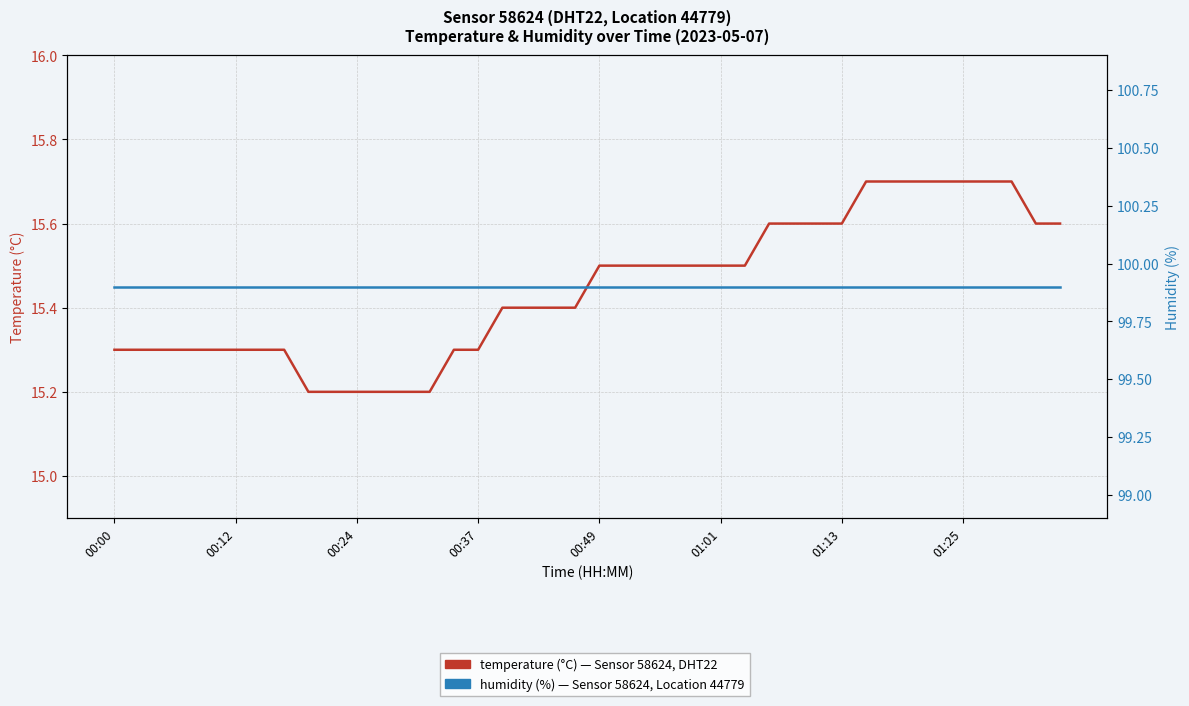

Which category has the highest value in the humidity series?

00:00